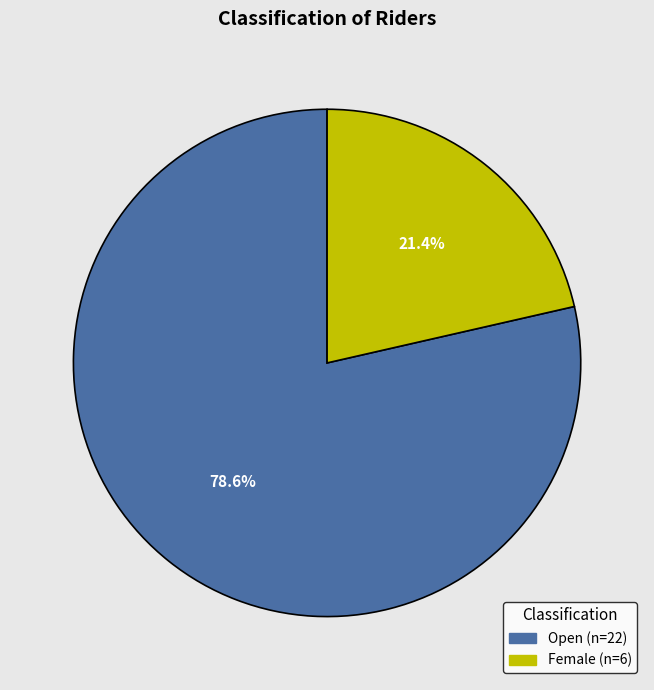

How many slices are in this pie chart?

2